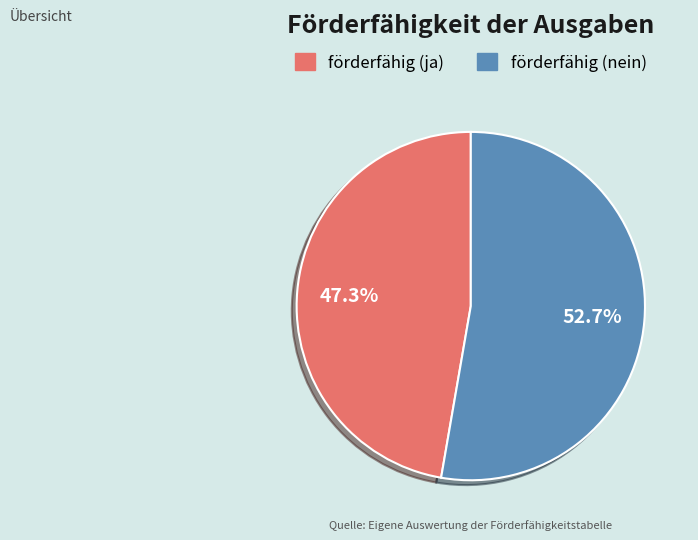

To the nearest percent, what is the average slice percentage?

50%